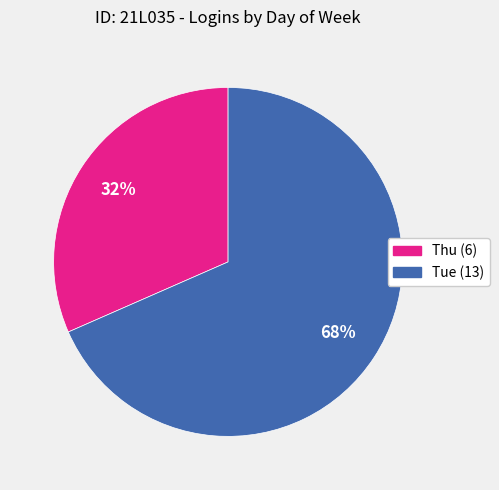

True or false: Thu (6) accounts for 44% of the total.

False